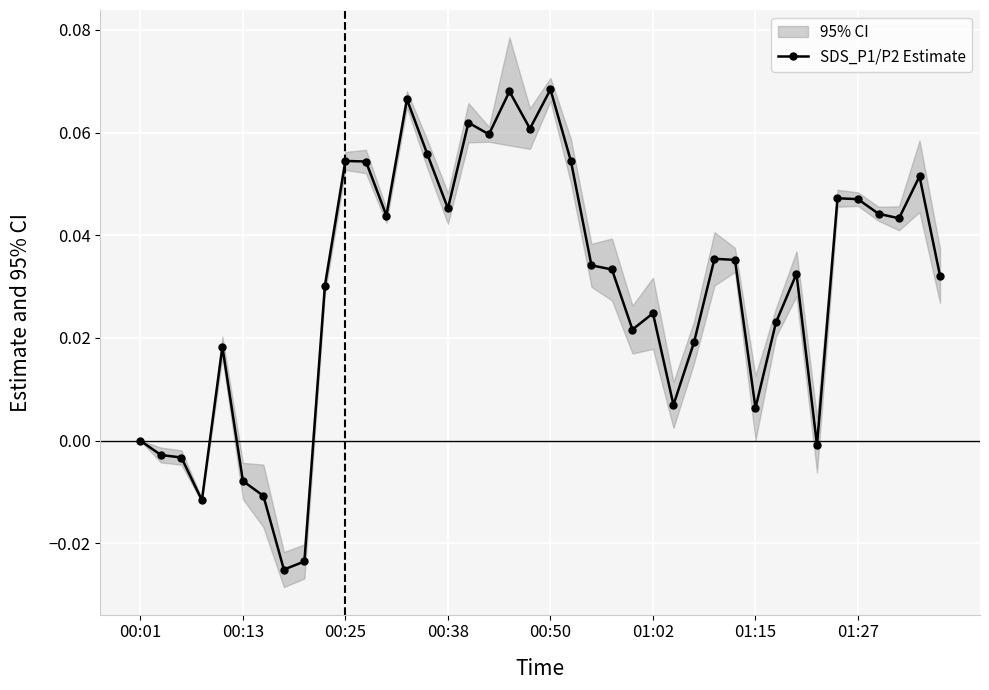

How many interior local peaks (higher than both neighbors) does the data have?

11